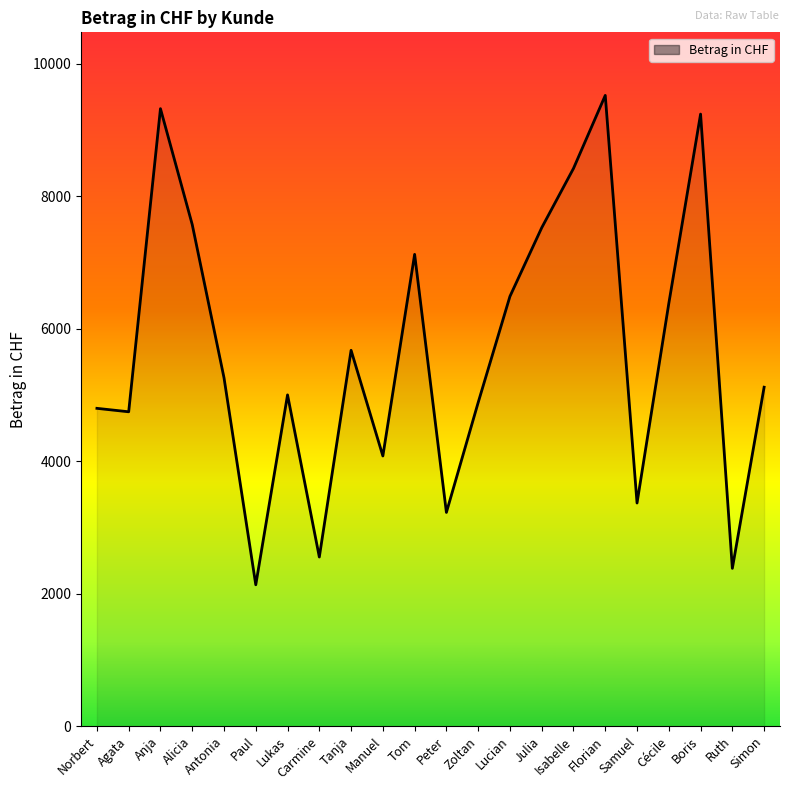

Does the chart have visible grid lines?

No